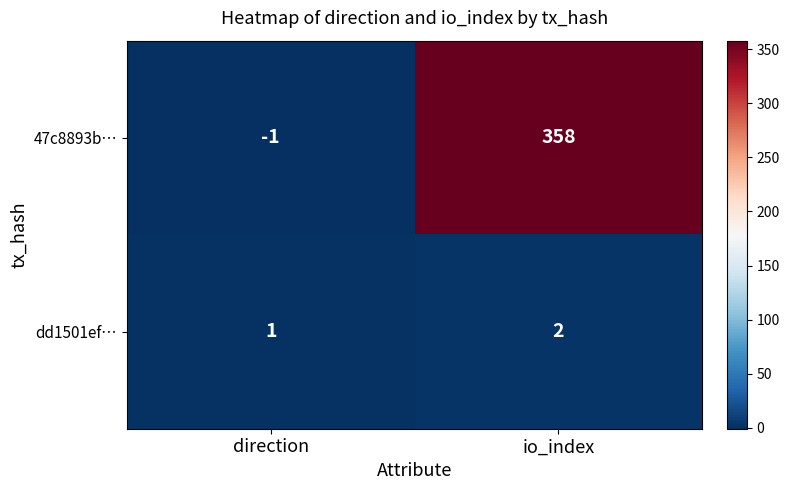

List the series in order of their overall mean, highest first.

47c8893b…, dd1501ef…